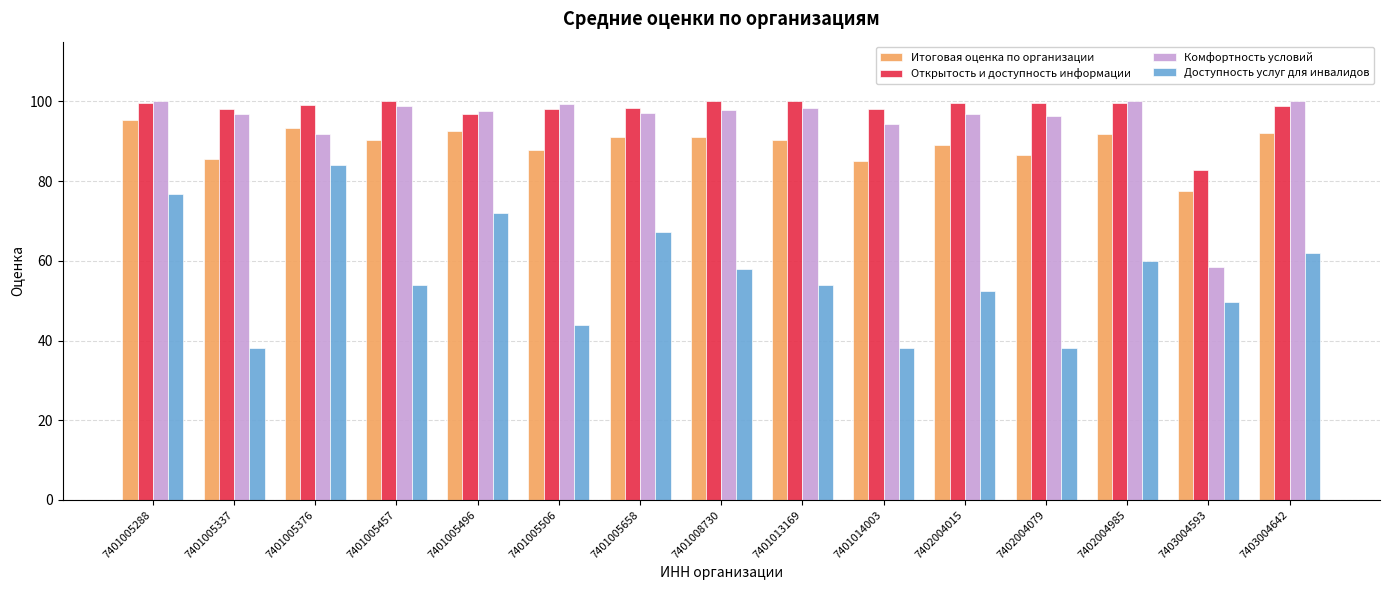

What is the spread (max minus min) of values at 7401005457?

46.0